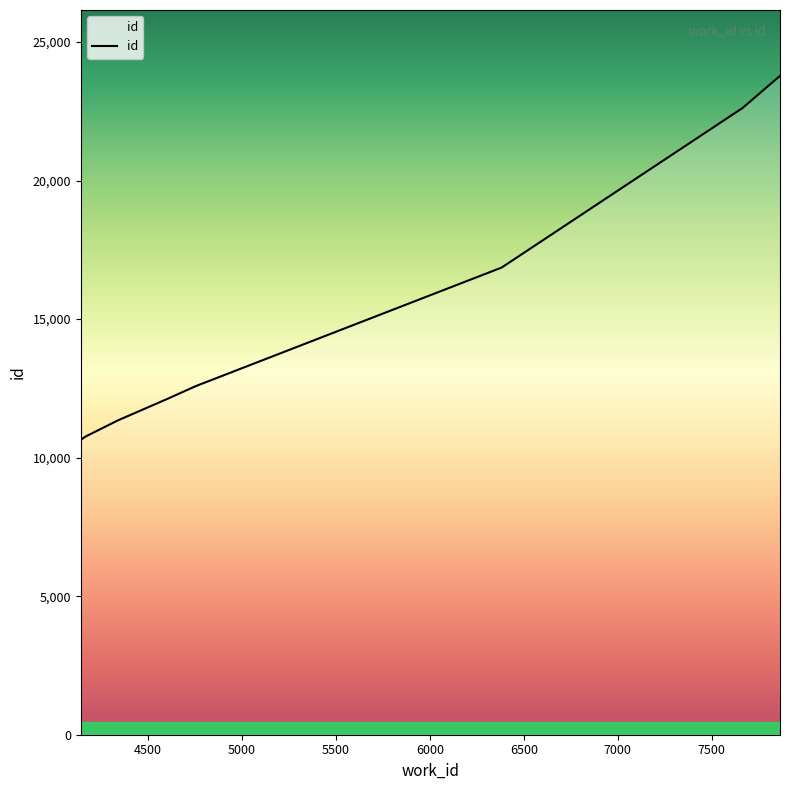

What is the smallest value displayed?

10644